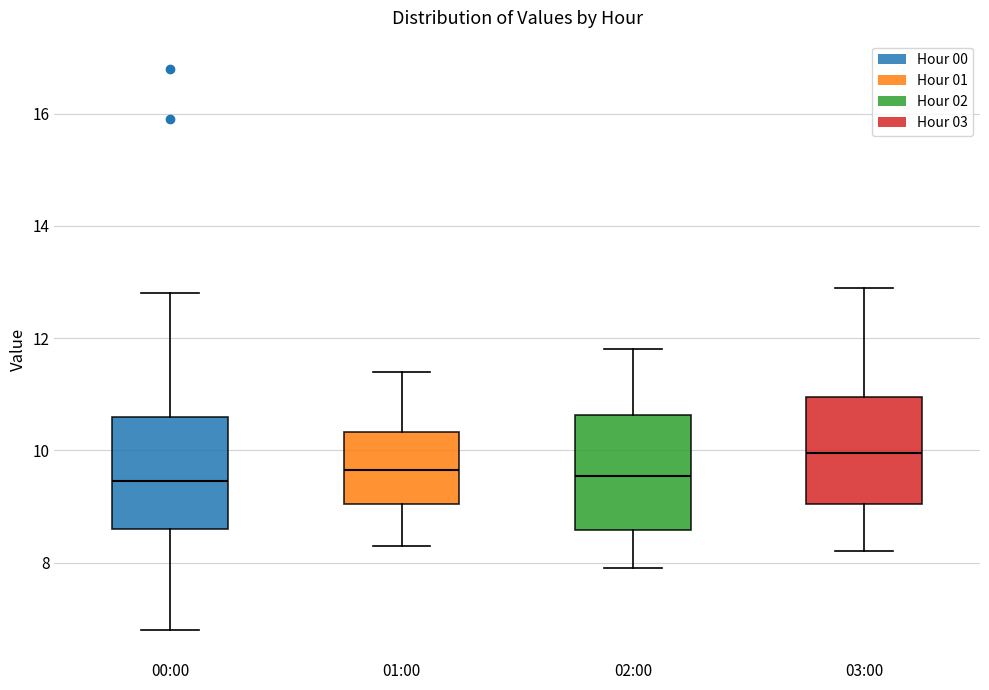

Where is the lower edge of the box for 03:00 on the y-axis? The values are not printed on the chart, so give them approximately, as read against the axis.

9.0